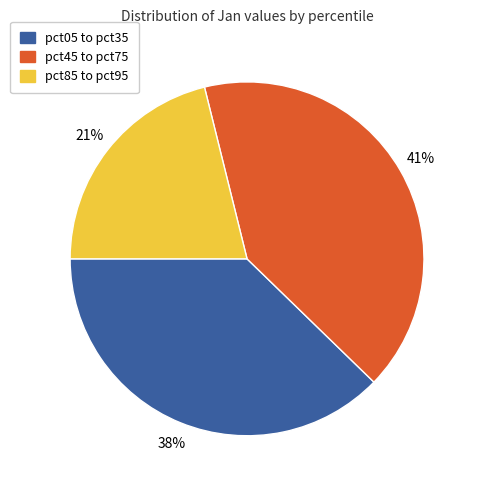

To the nearest percent, what is the average slice percentage?

33%